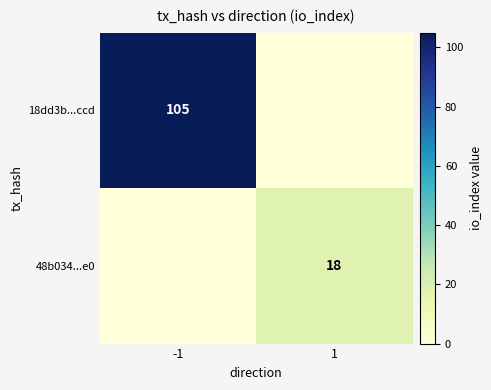

What is the spread (max minus min) of values at 1?

18